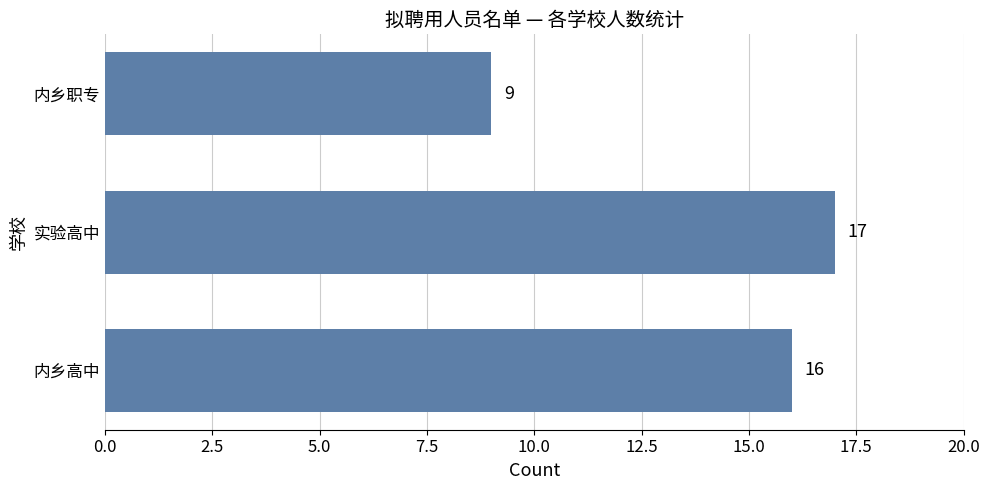

What is the minimum value shown in the chart?

9